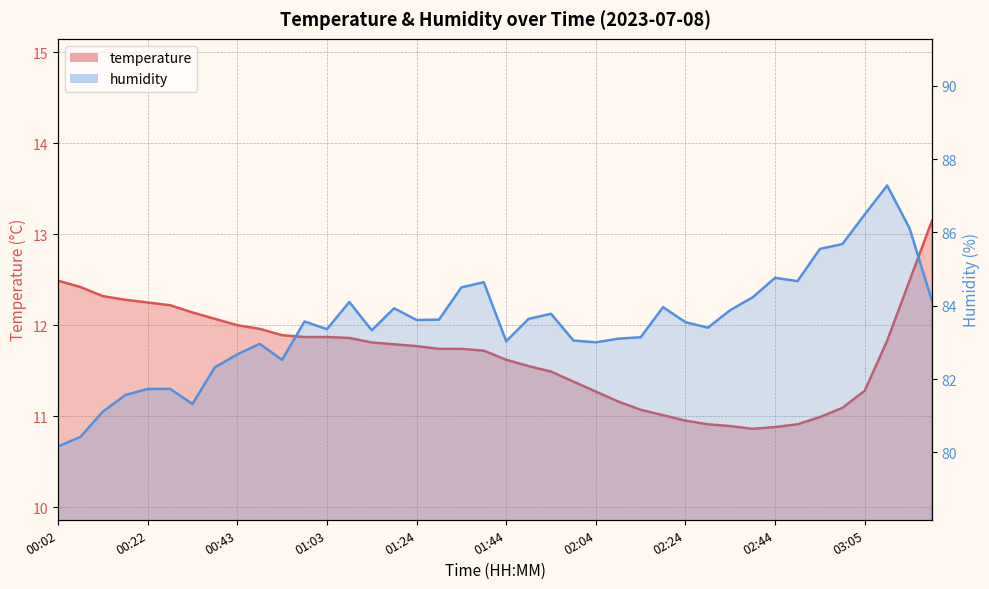

Rank the categories by humidity value from highest to lowest.

03:10, 03:05, 03:15, 03:00, 02:54, 02:44, 02:49, 01:39, 01:34, 02:39, 03:20, 01:08, 02:19, 01:18, 02:34, 01:54, 01:49, 01:29, 01:24, 00:58, 02:24, 02:29, 01:03, 01:13, 02:14, 02:09, 01:59, 01:44, 02:04, 00:48, 00:43, 00:53, 00:38, 00:22, 00:27, 00:17, 00:32, 00:12, 00:07, 00:02